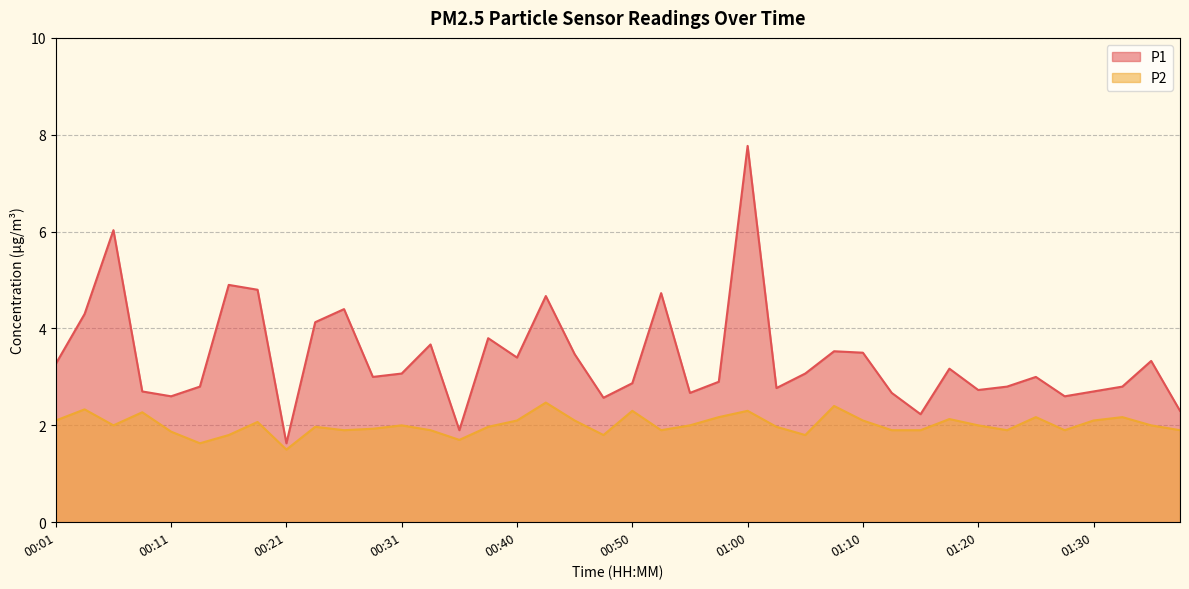

Which series has the largest range (max minus min)?

P1